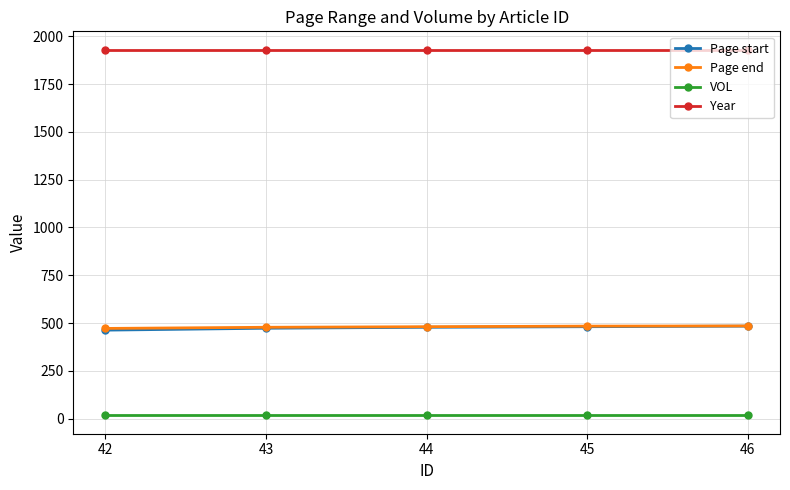

How many data points in Page start are less than 478?

2